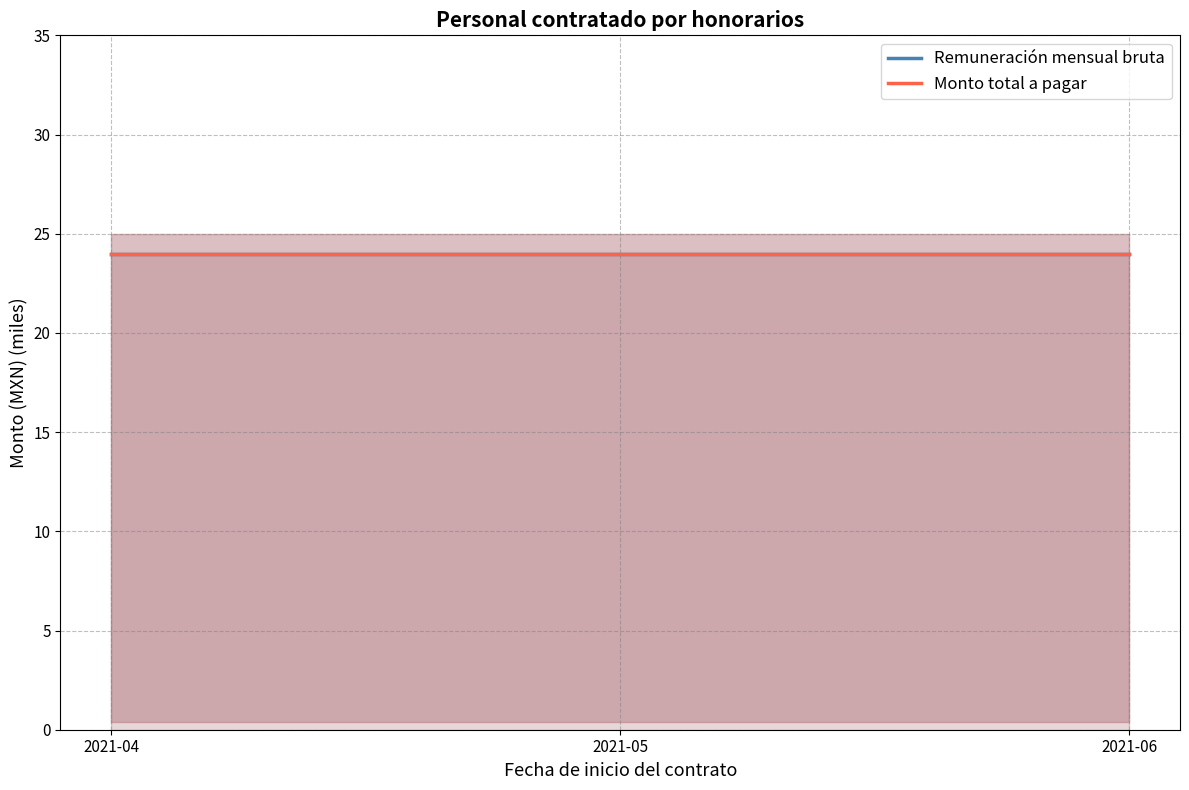

What is the maximum value for Remuneracion mensual bruta?

10000